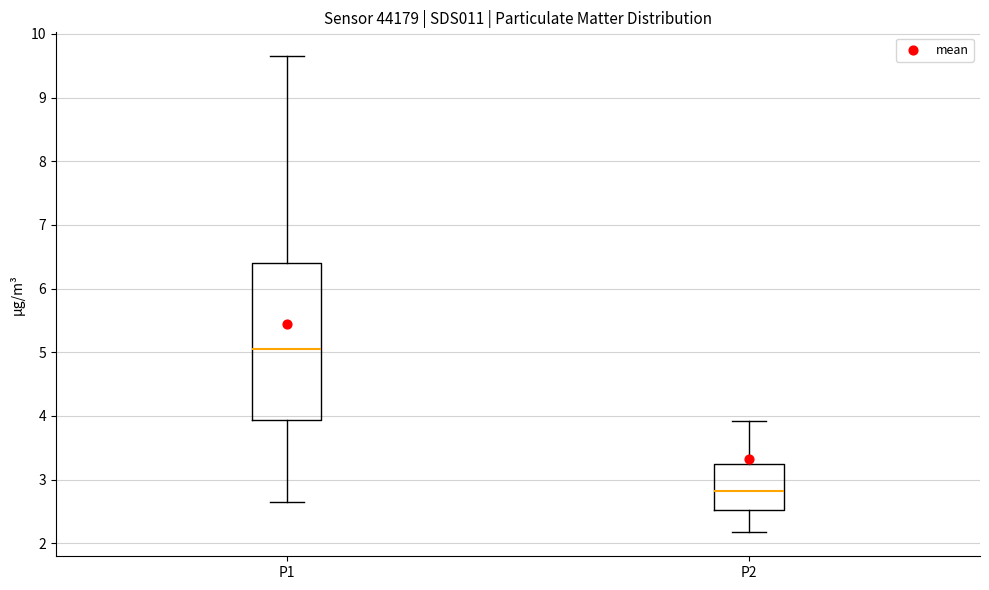

Which box has the lowest median line?

P2